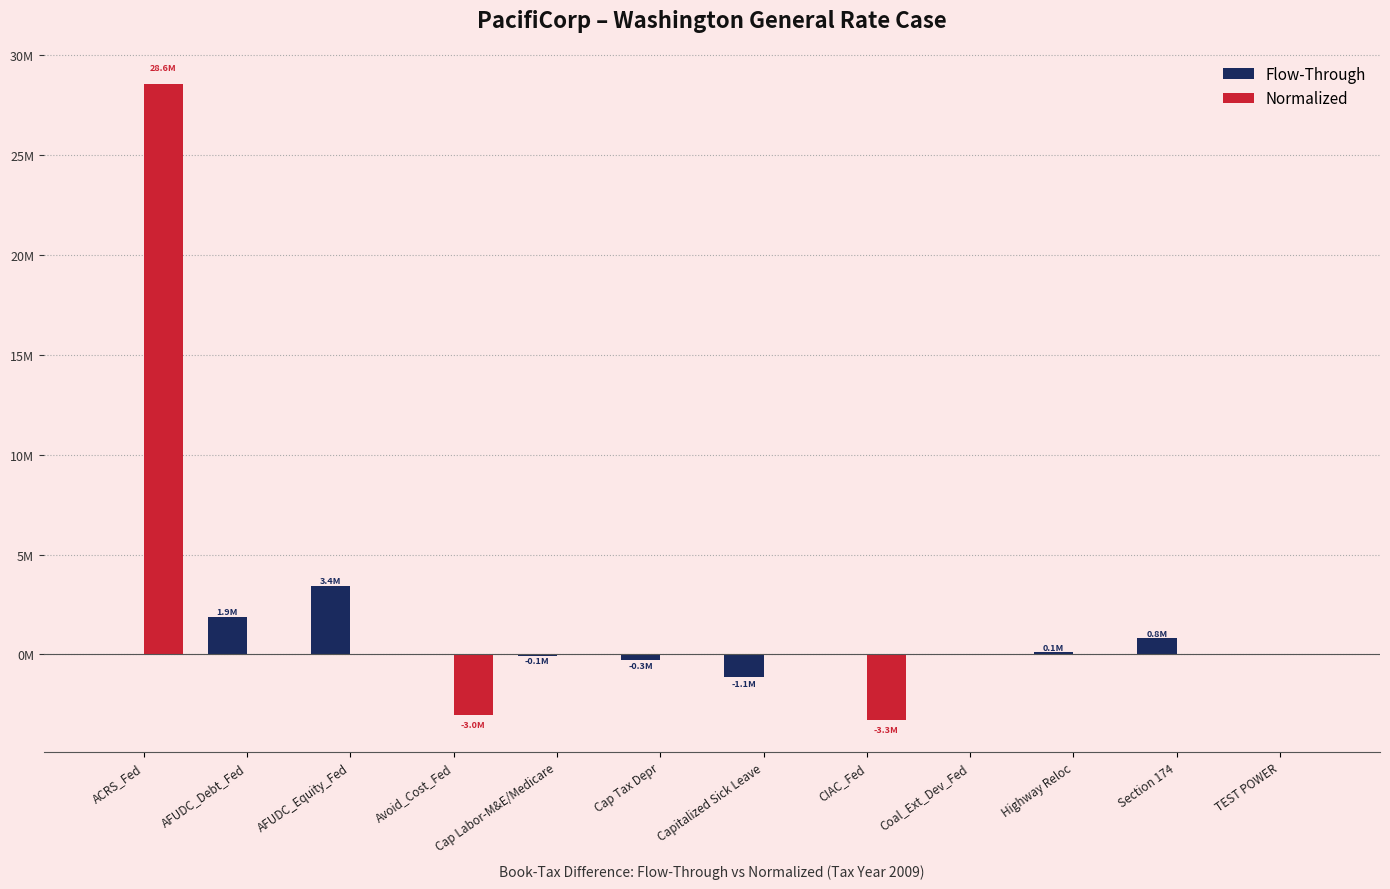

The value of Flow-Through at CIAC_Fed is 2365843. True or false?

False